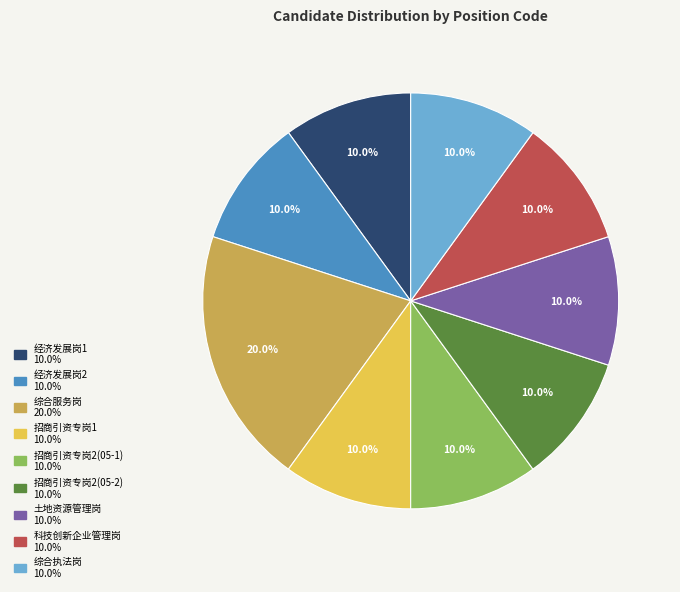

Is there any slice that represents more than half of the pie?

No